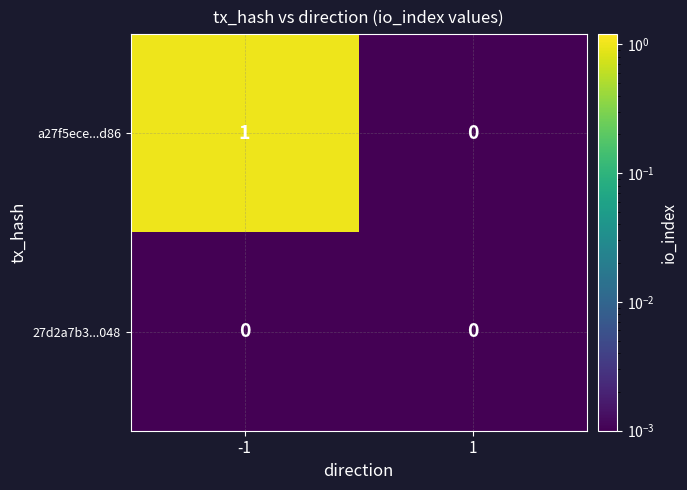

Reading left to right, extract all data points from this chart.

a27f5ece...d86: -1=1	1=0
27d2a7b3...048: -1=0	1=0